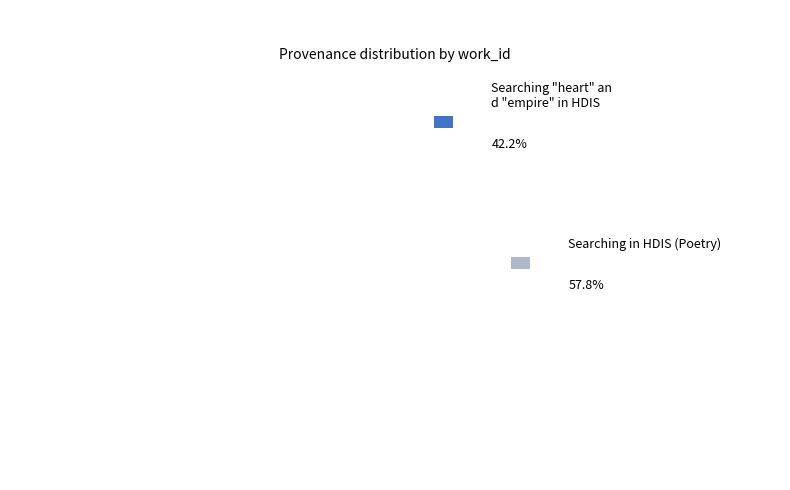

What is the majority slice?

Searching in HDIS (Poetry)